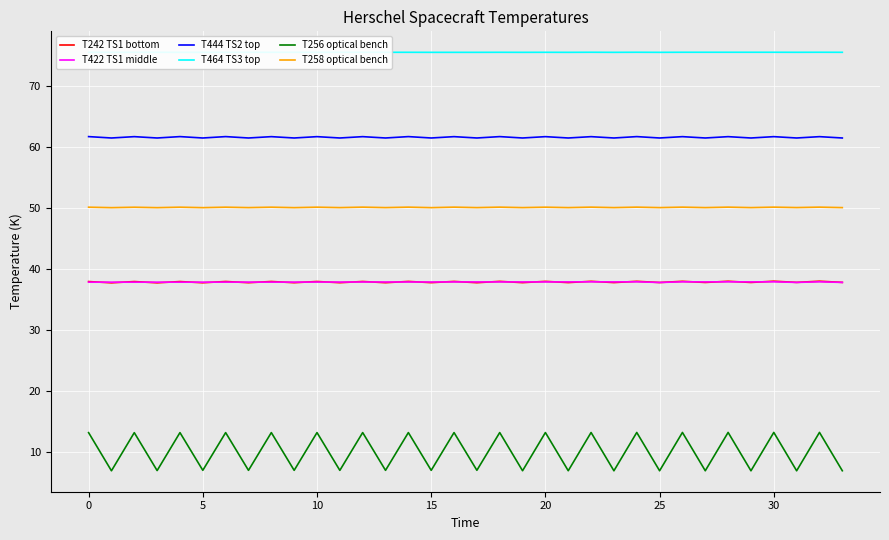

Which series has the largest range (max minus min)?

T256 optical bench